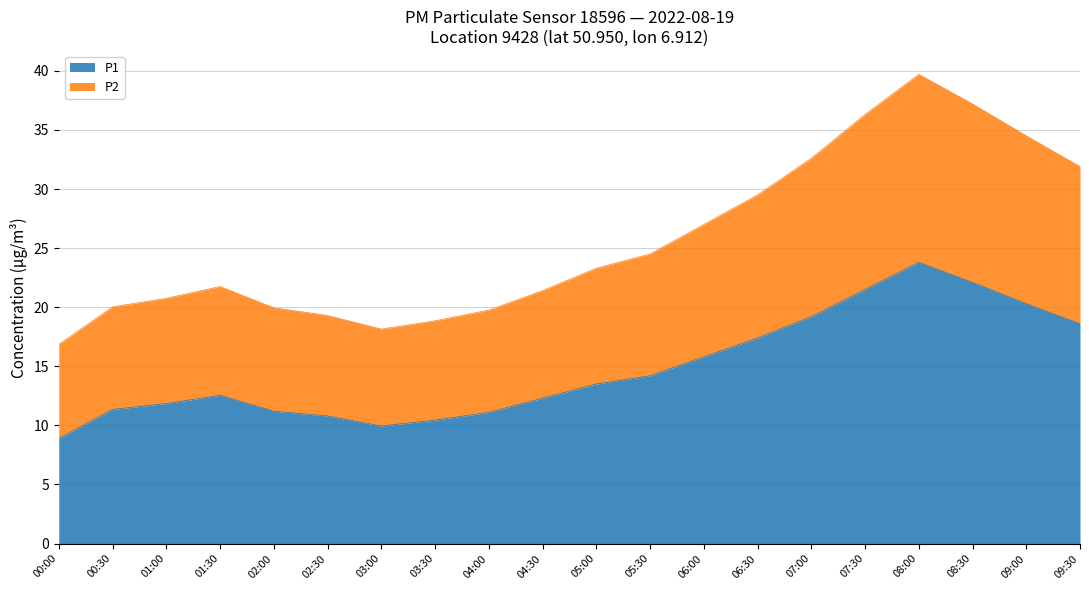

At which label does P1 first exceed 13?

05:00